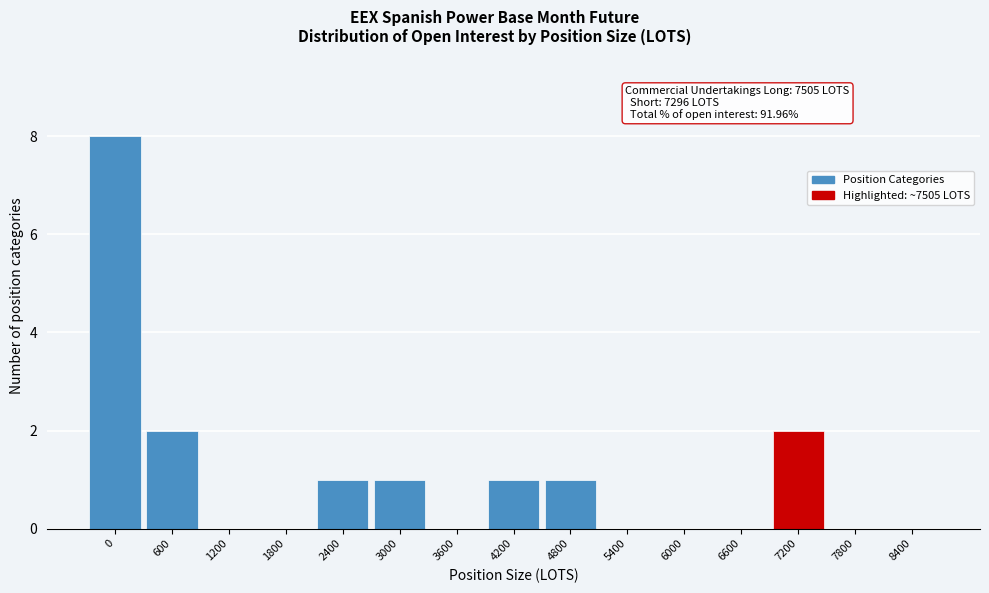

Reading right to left, what are all the values shown in this chart?

8400=0	7800=0	7200=2	6600=0	6000=0	5400=0	4800=1	4200=1	3600=0	3000=1	2400=1	1800=0	1200=0	600=2	0=8